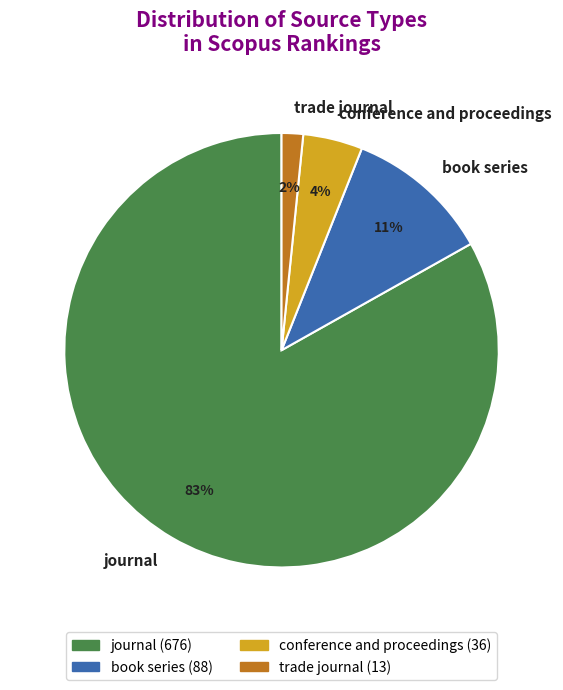

Rank the categories by value from highest to lowest.

journal, book series, conference and proceedings, trade journal